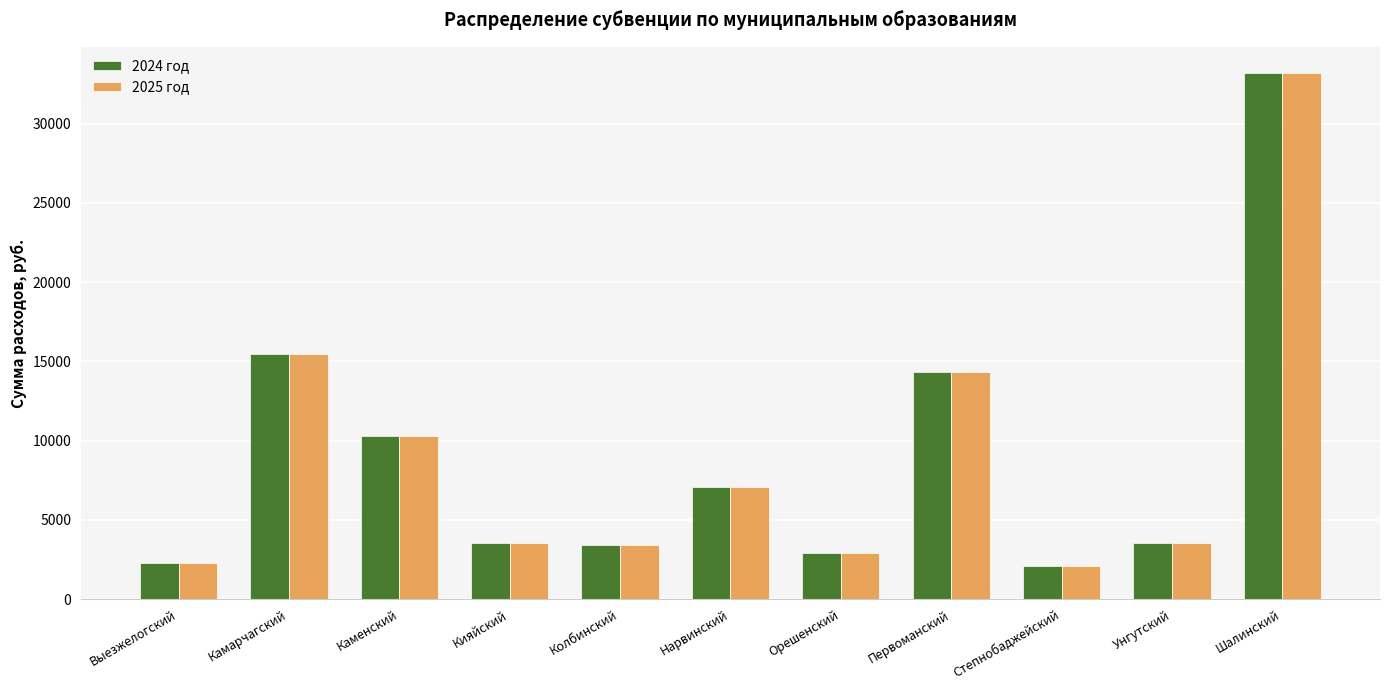

True or false: 2025 год has a value of 3425.6 at Колбинский.

True